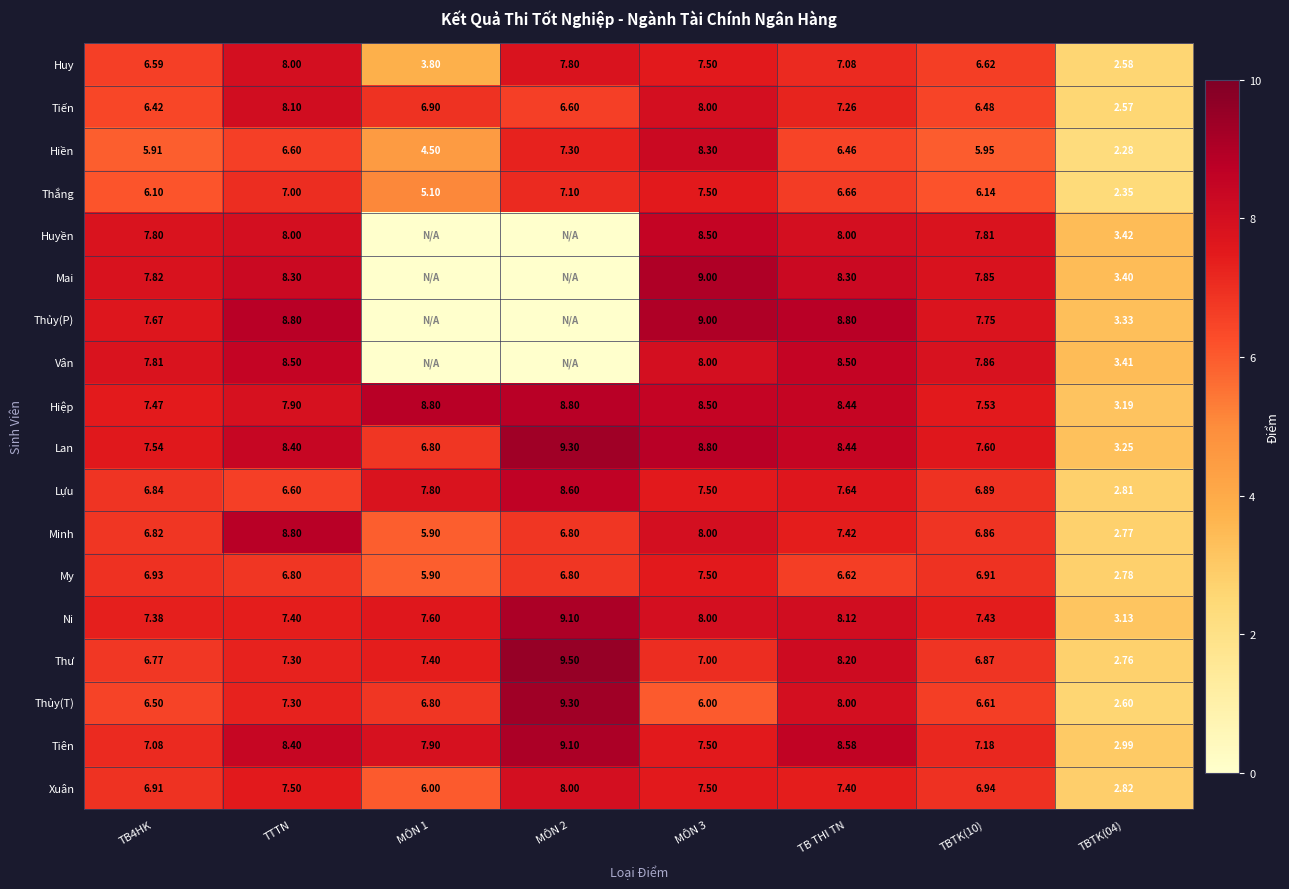

The Thắng series shows 3.5 at TBTK(10). True or false?

False